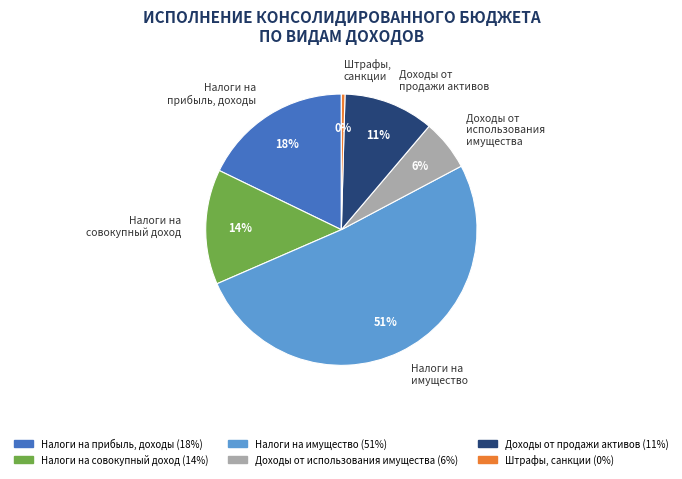

Is there a majority slice in this chart?

Yes